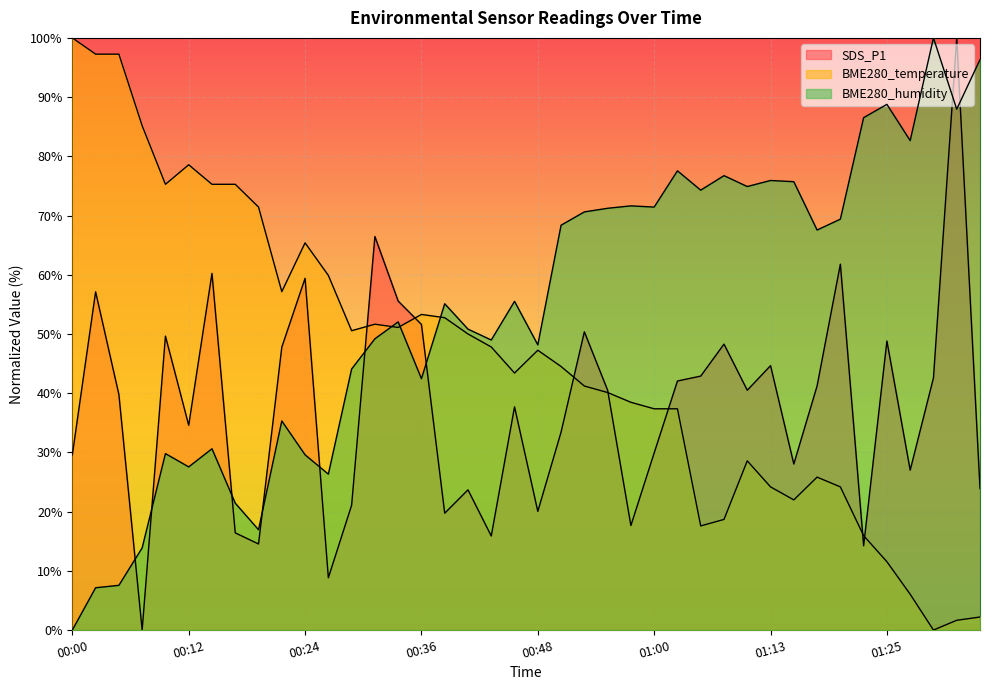

Which series has the largest total across all categories?

BME280_humidity